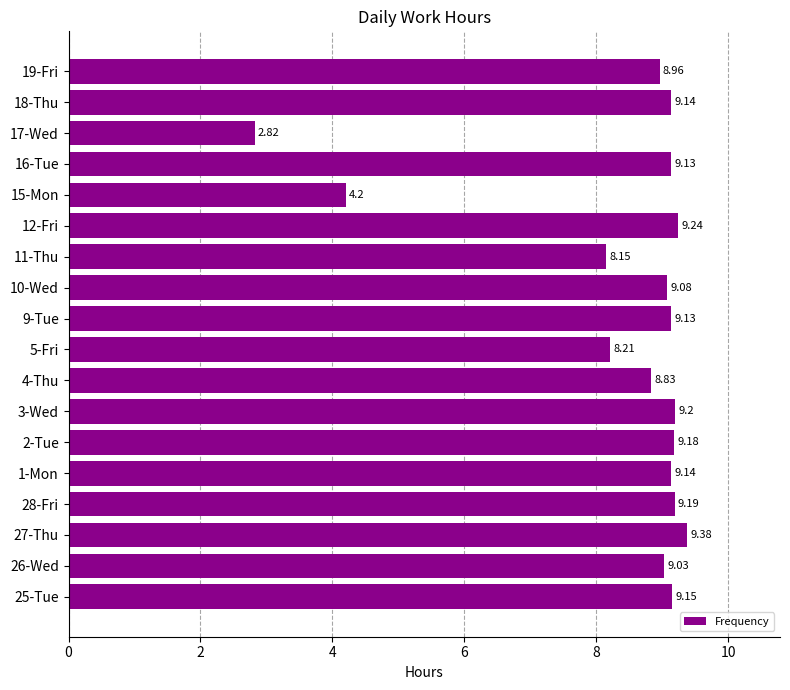

Approximately how many times larger is the value at 27-Thu compared to 15-Mon?

2.2